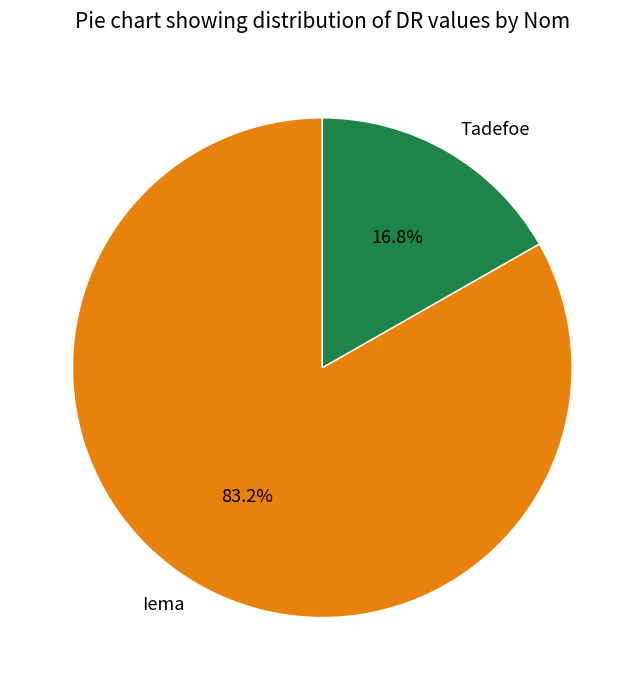

What percentage is the Tadefoe slice, to the nearest percent?

17%